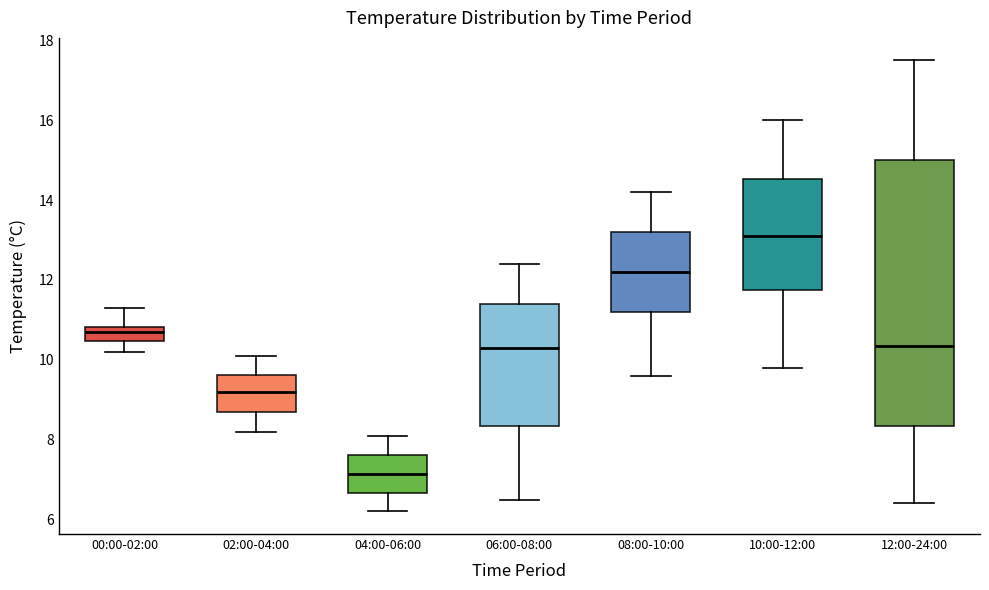

Where does the lower whisker of the box for 04:00-06:00 end on the y-axis? The values are not printed on the chart, so give them approximately, as read against the axis.

6.2